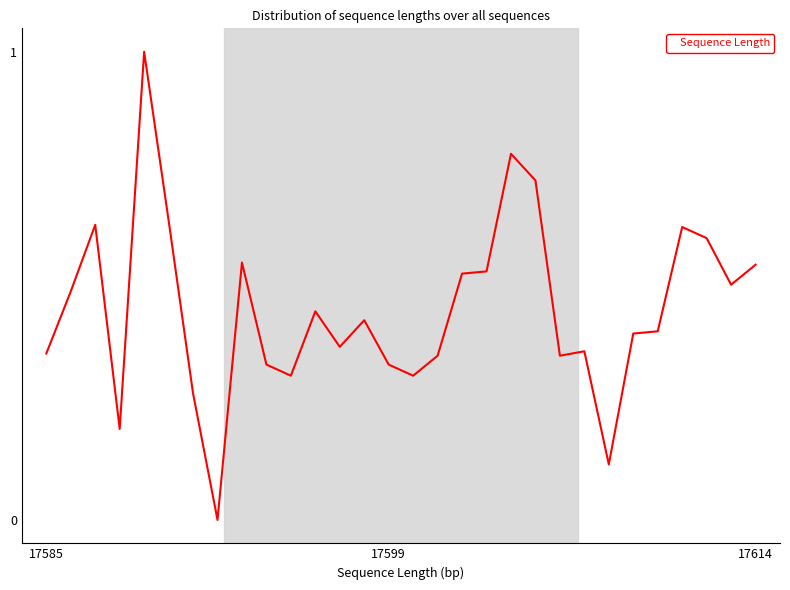

Does the chart have visible grid lines?

No